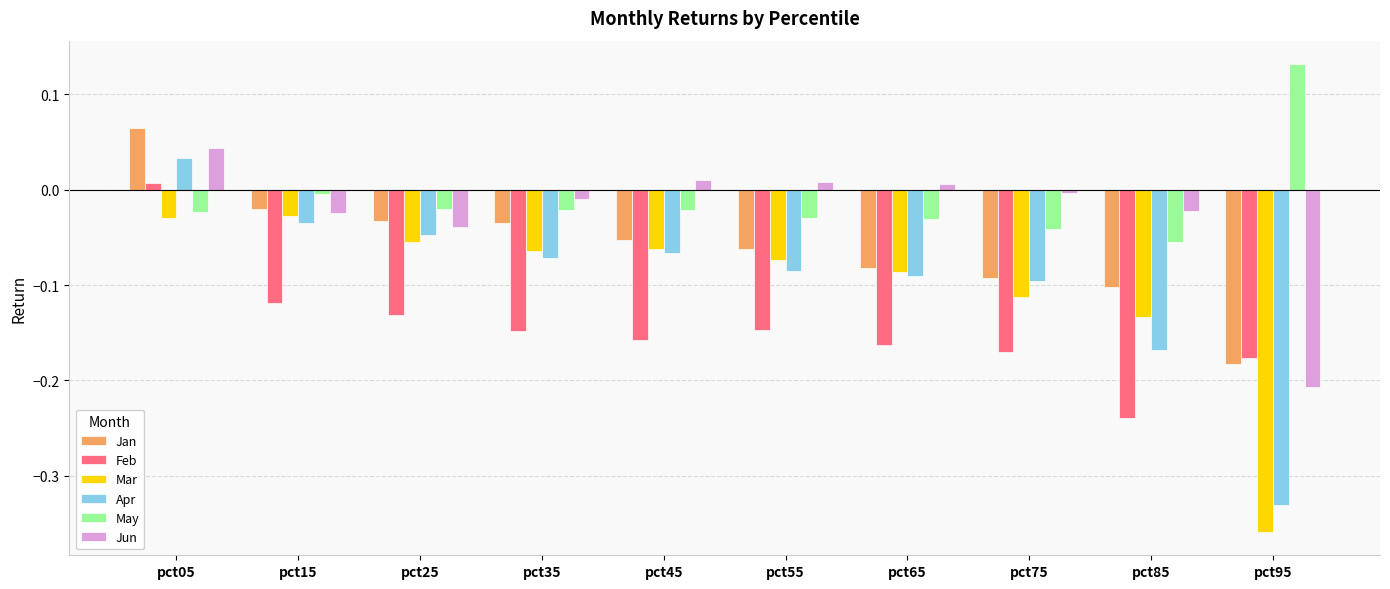

Does the chart contain stacked bars?

No